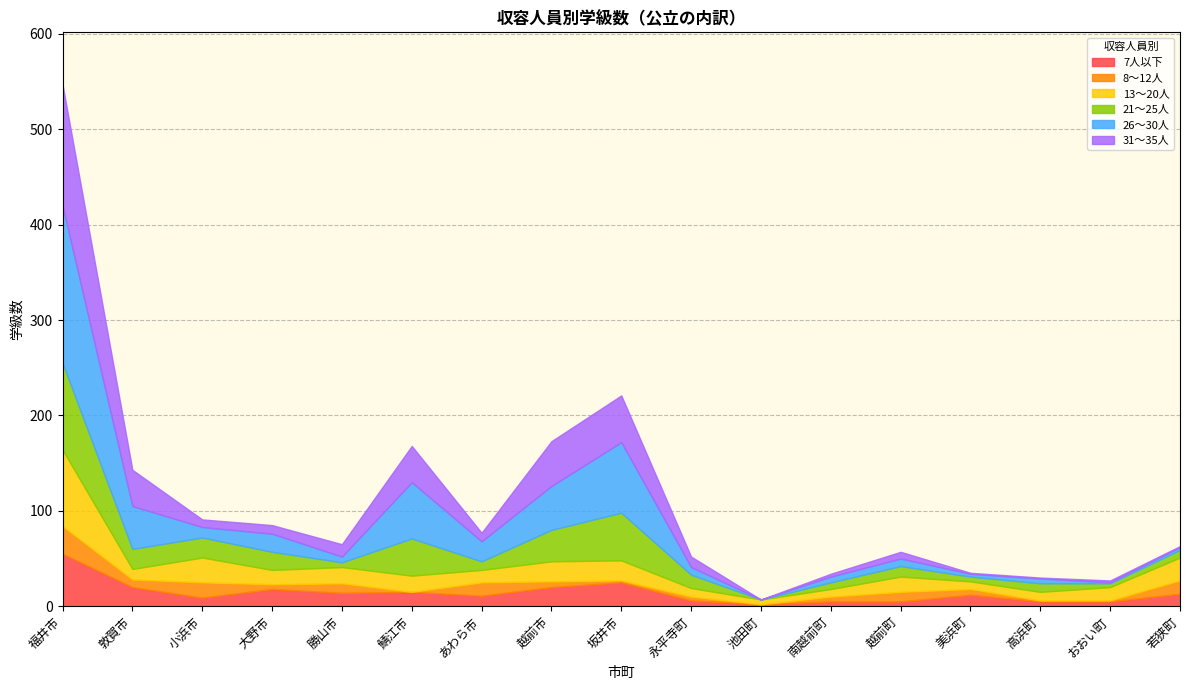

What is the difference between the maximum and minimum values in the 26～30人 series?

165